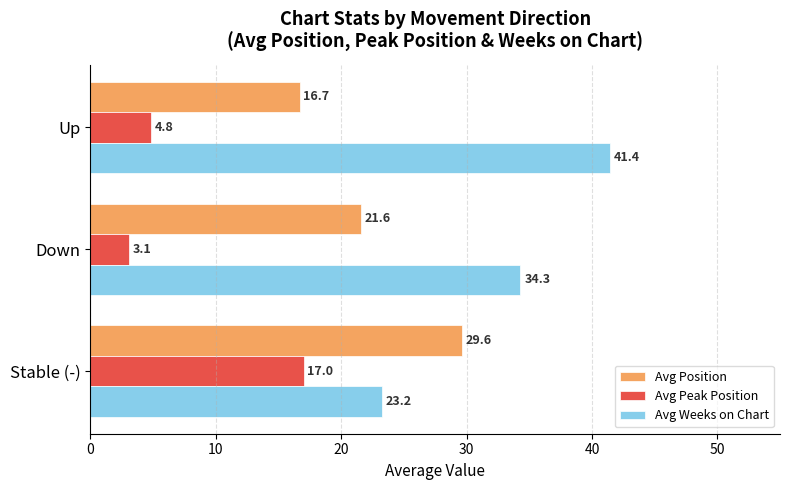

At how many categories does at least one series exceed 8?

3